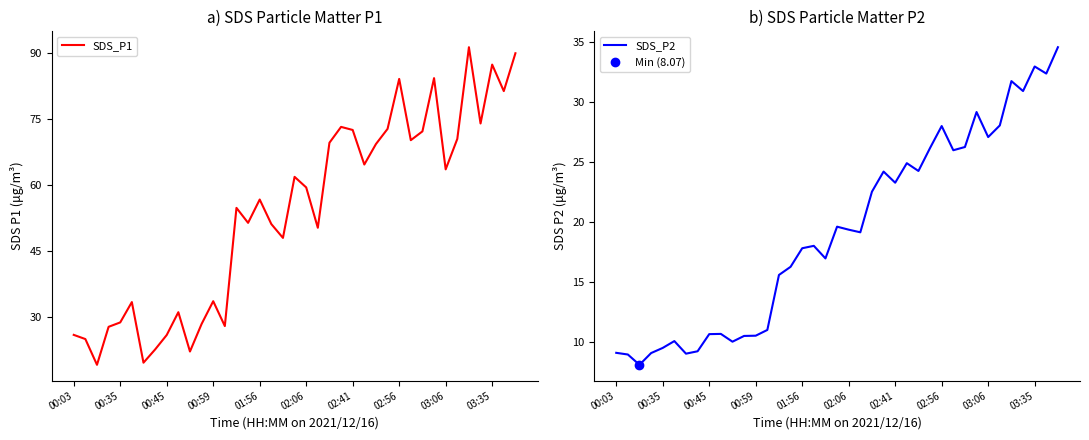

True or false: SDS_P2 has a value of 23.3 at 02:41.

True